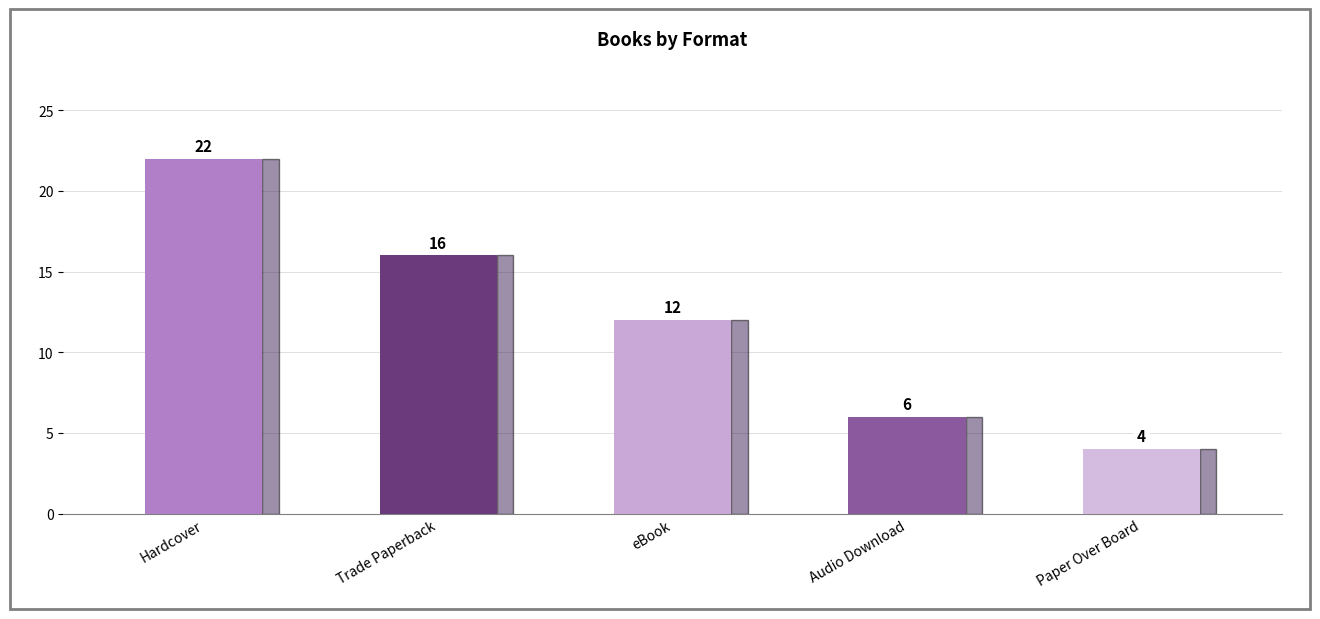

Does the chart contain stacked bars?

No